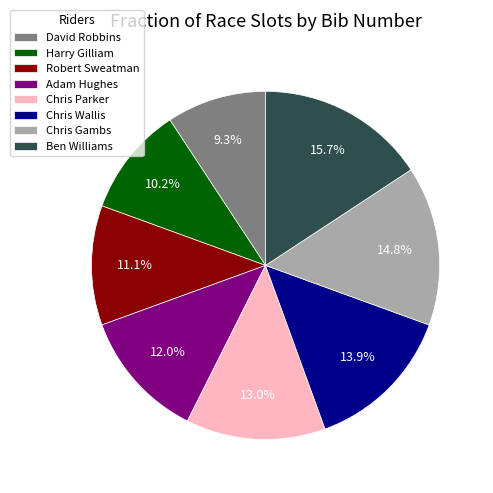

What is the smallest slice in the pie chart?

David Robbins